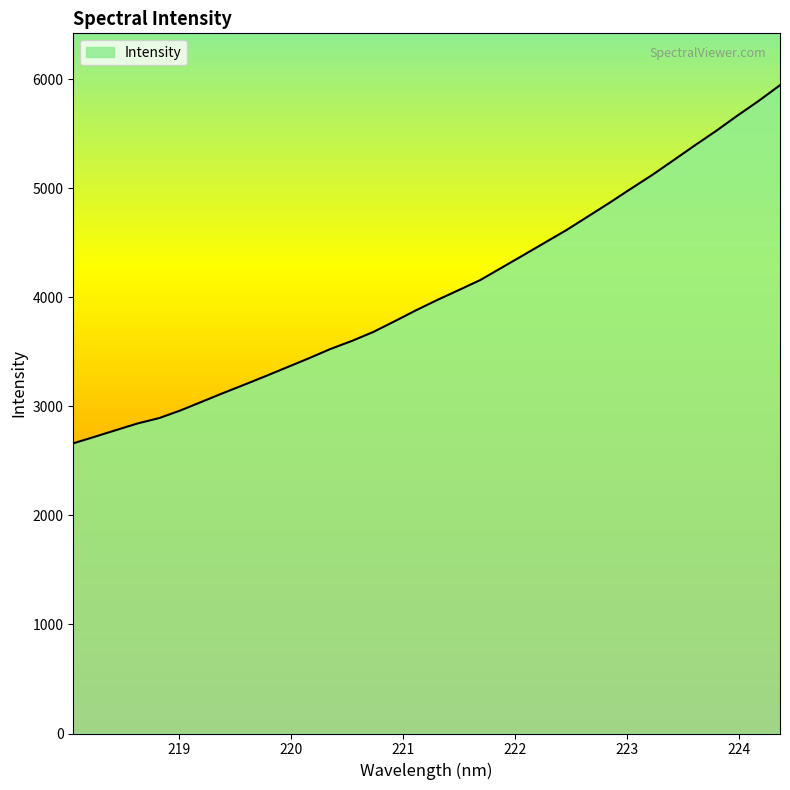

What is the greatest value displayed?

5945.8